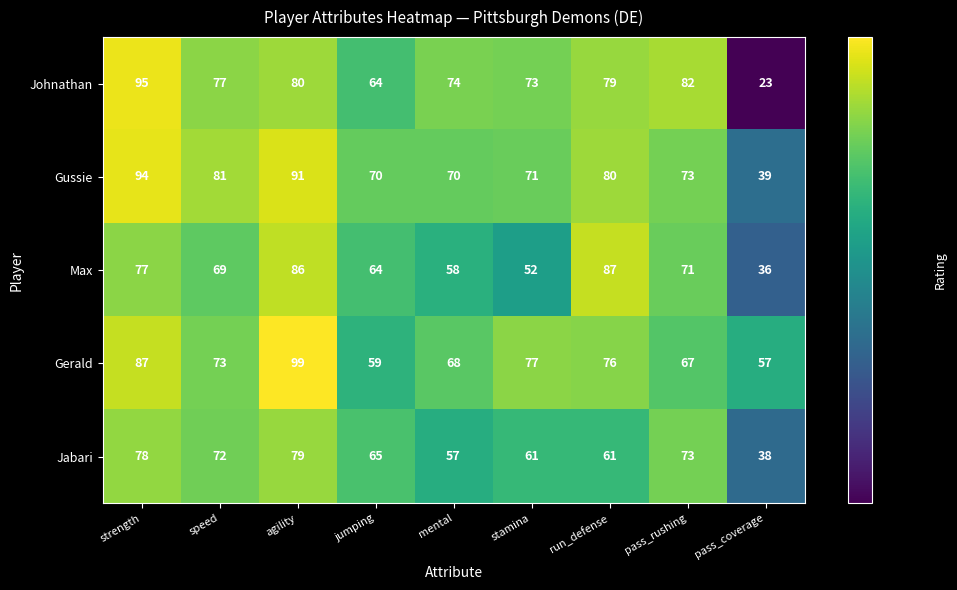

What is the average value of the Gussie series?

74